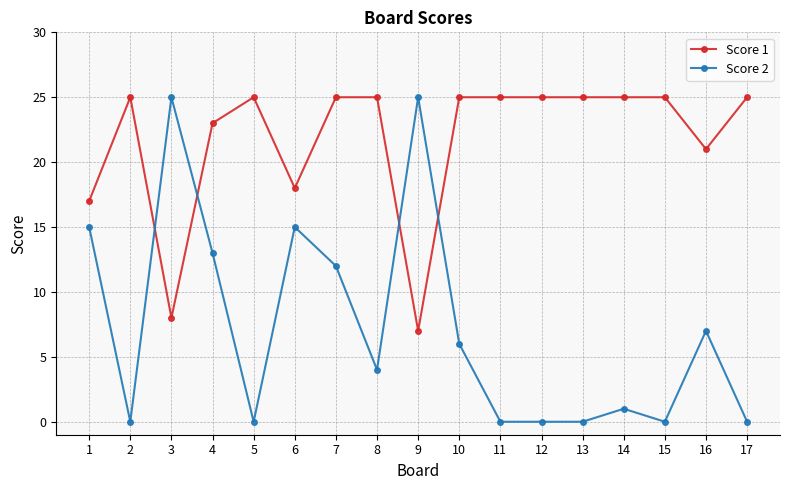

What is the value of the Score 1 point at the 16th from the left?

21